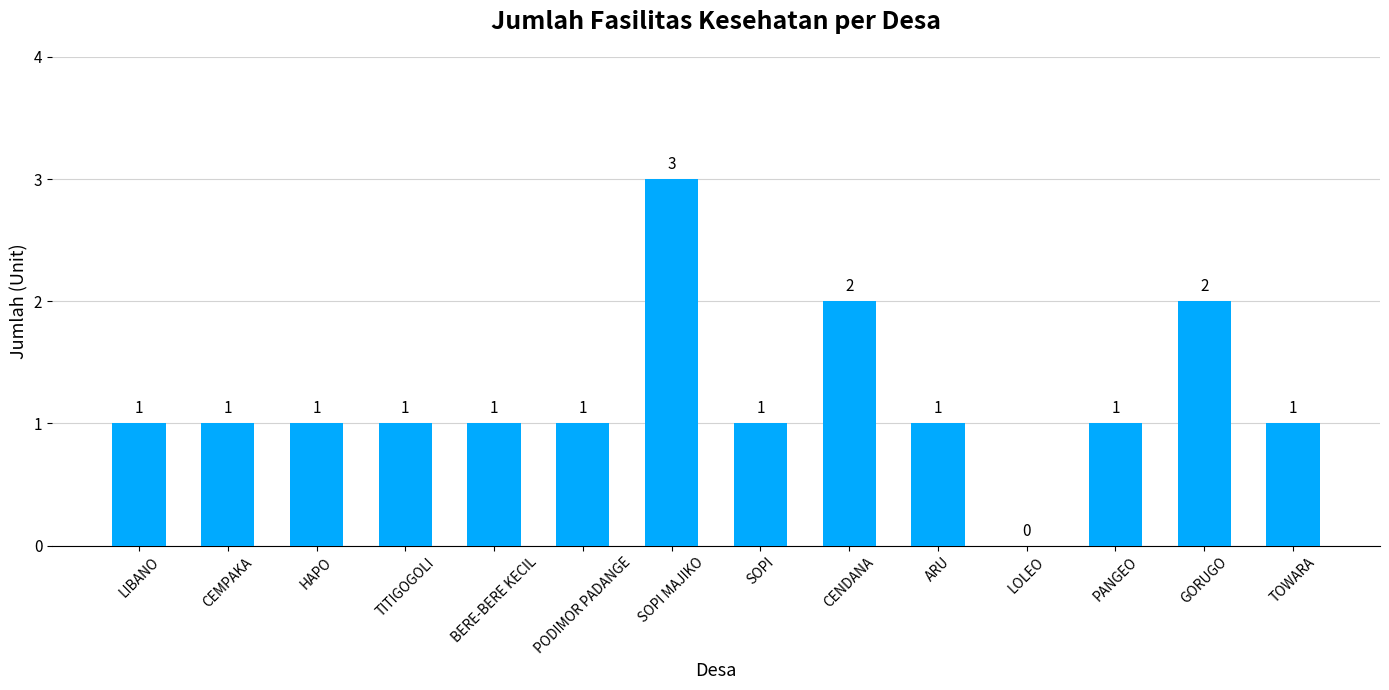

Is it true that the value at BERE-BERE KECIL is 0?

False